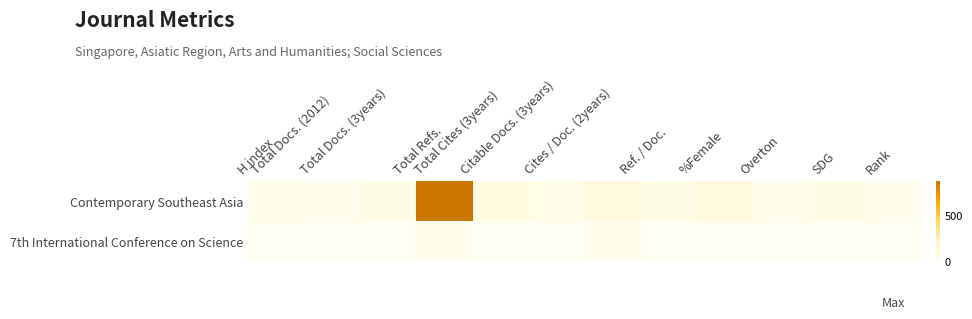

At which category is the sum across all series the highest?

Total Refs.